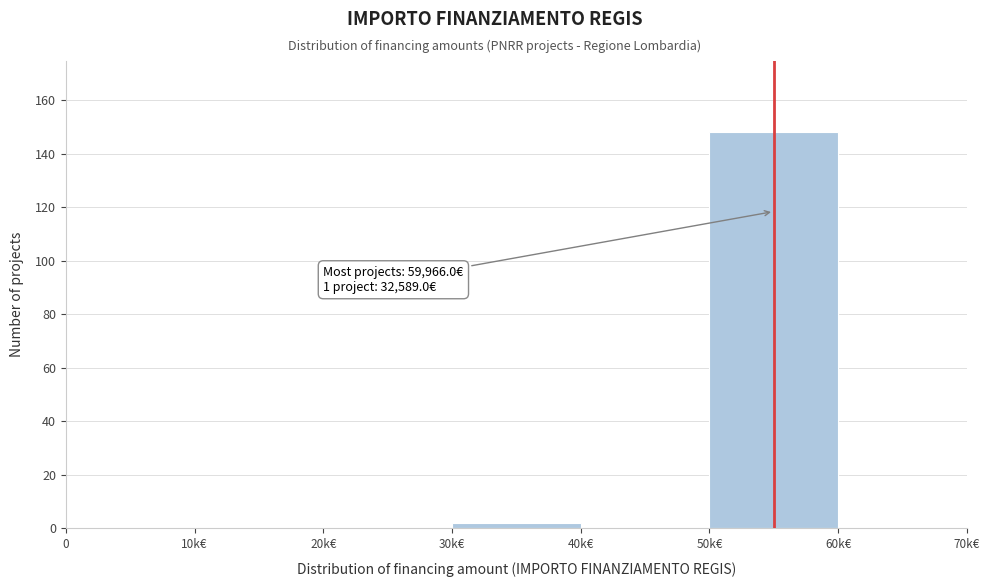

Reading left to right, list all the values displayed in this chart.

0=0	10k€=0	20k€=0	30k€=2	40k€=0	50k€=148	60k€=0